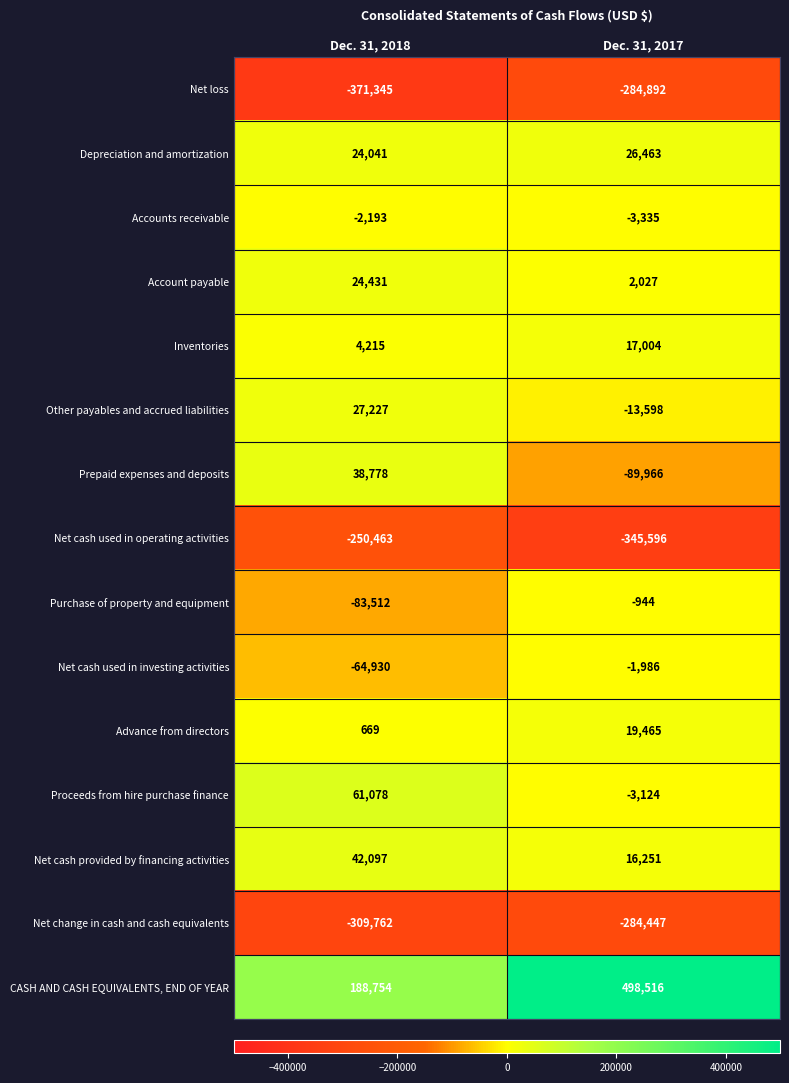

Reading left to right, what are all the values shown in this chart?

Net loss: -371345	-284892
Depreciation and amortization: 24041	26463
Accounts receivable: -2193	-3335
Account payable: 24431	2027
Inventories: 4215	17004
Other payables and accrued liabilities: 27227	-13598
Prepaid expenses and deposits: 38778	-89966
Net cash used in operating activities: -250463	-345596
Purchase of property and equipment: -83512	-944
Net cash used in investing activities: -64930	-1986
Advance from directors: 669	19465
Proceeds from hire purchase finance: 61078	-3124
Net cash provided by financing activities: 42097	16251
Net change in cash and cash equivalents: -309762	-284447
CASH AND CASH EQUIVALENTS, END OF YEAR: 188754	498516